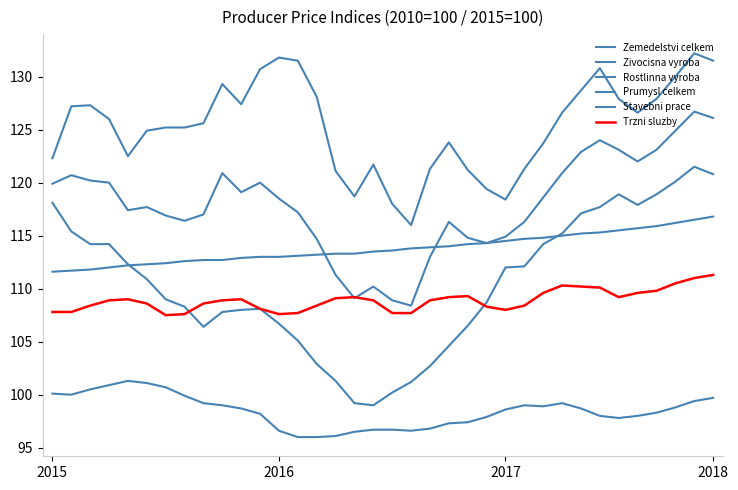

Does the chart have visible grid lines?

No